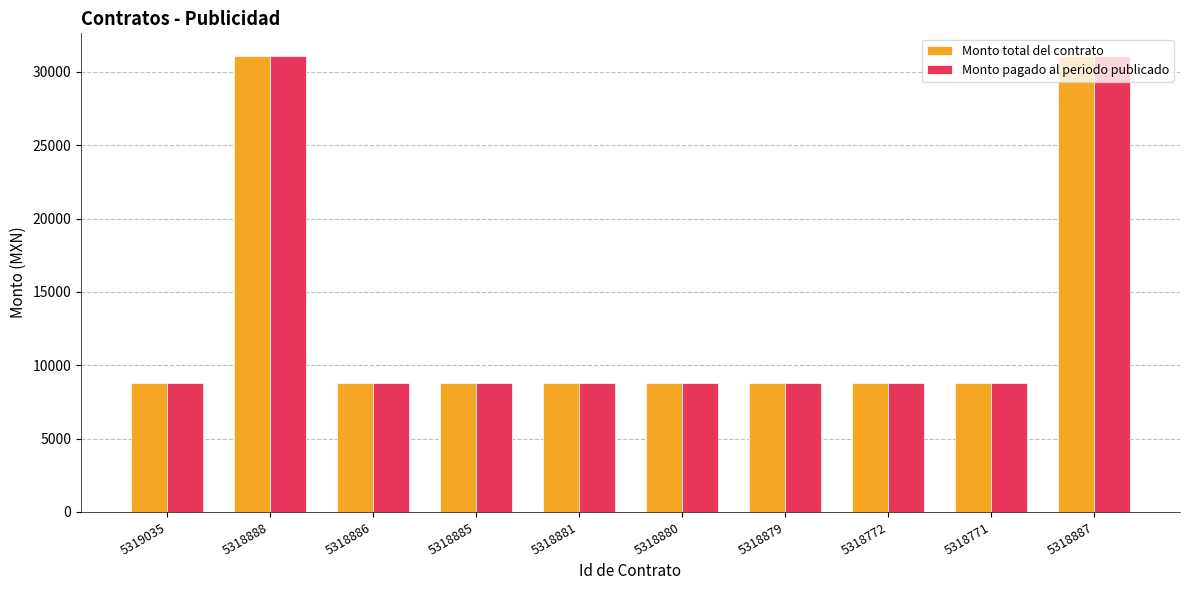

What is the total value across all series at 5319035?

17632.0